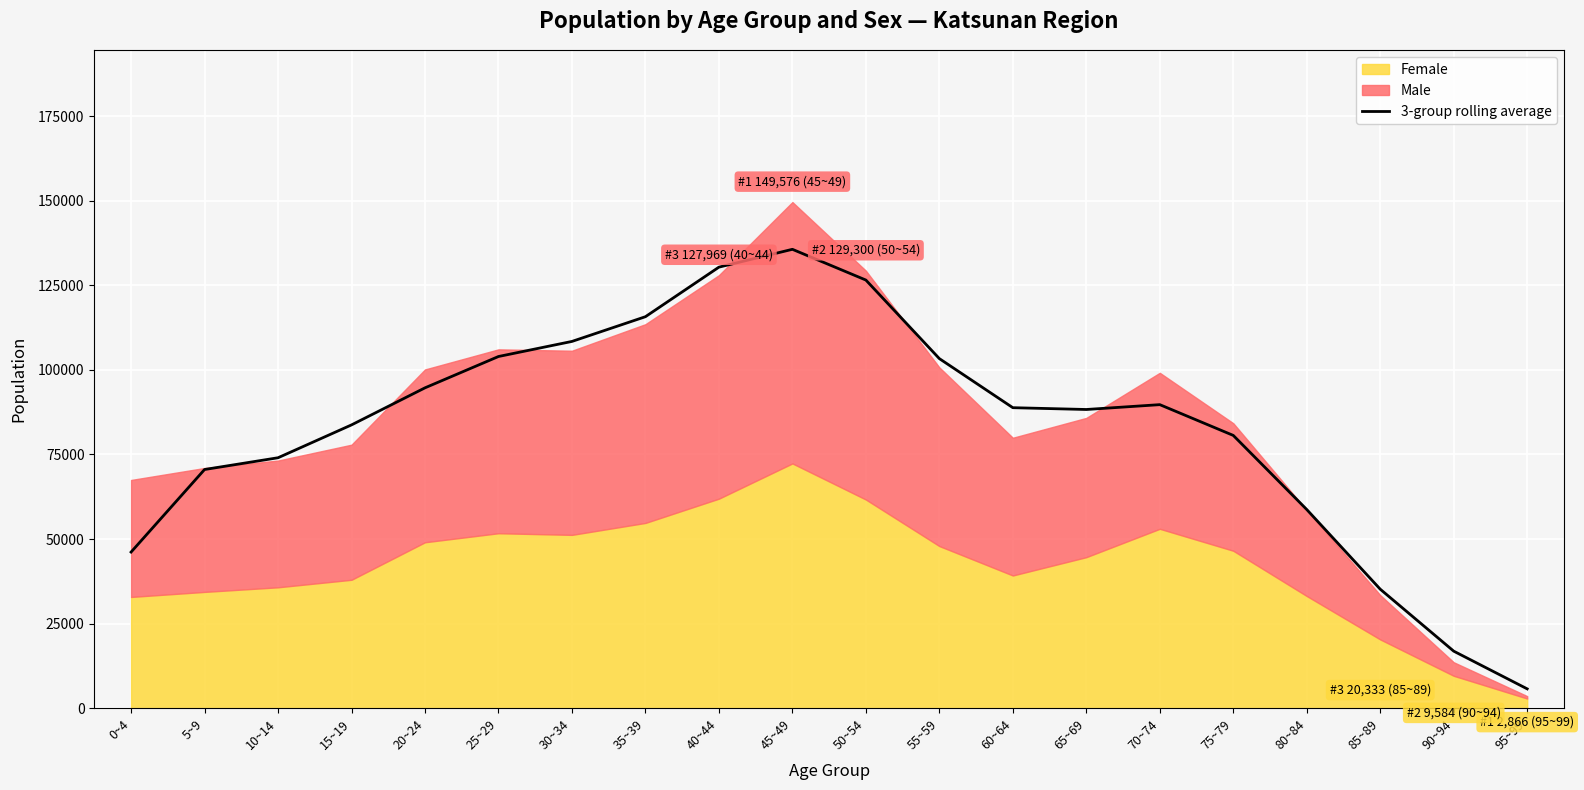

Is it true that the value at 35~39 is 115701.0?

True